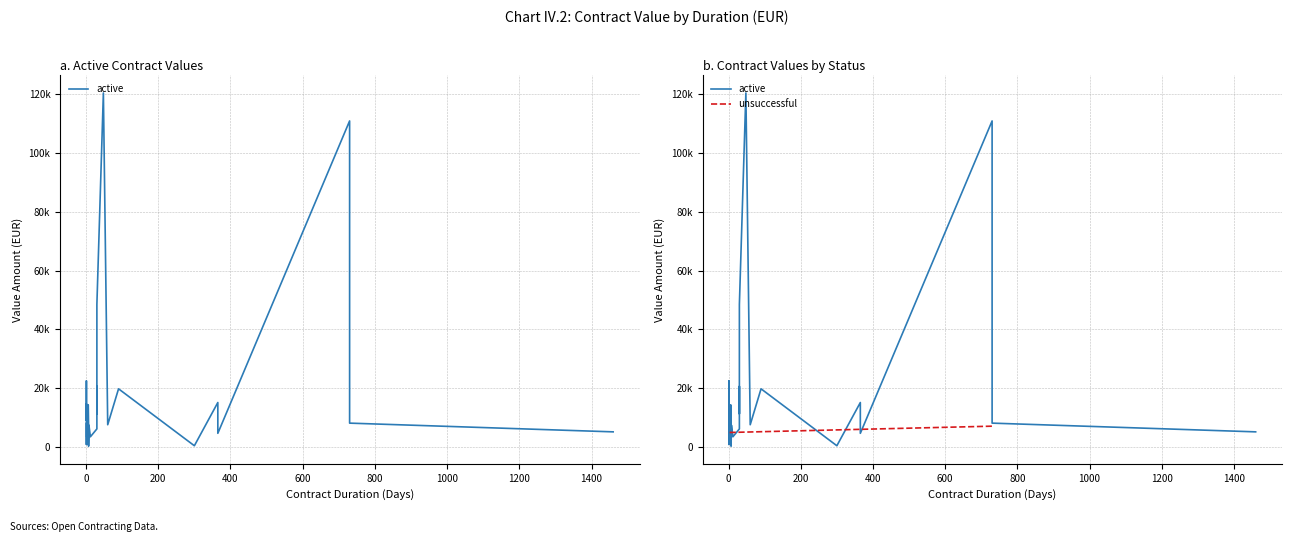

Rank the series at 7 from lowest to highest value.

unsuccessful, active